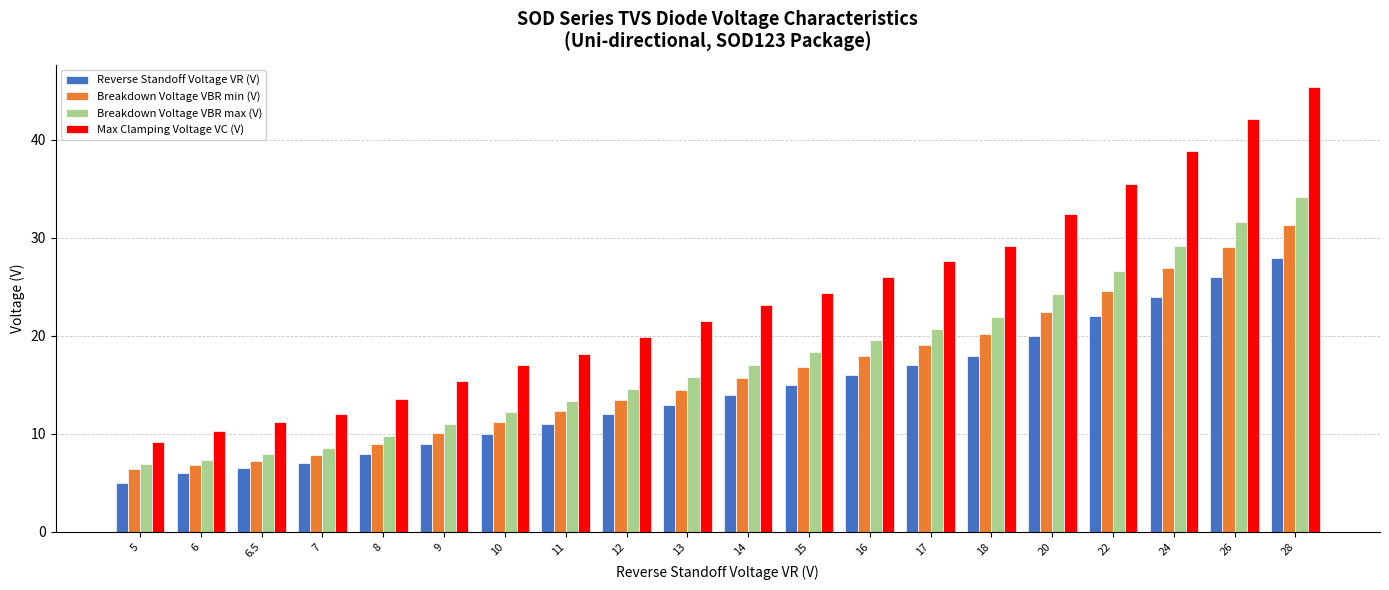

What is the total value across all series at 15?

74.6